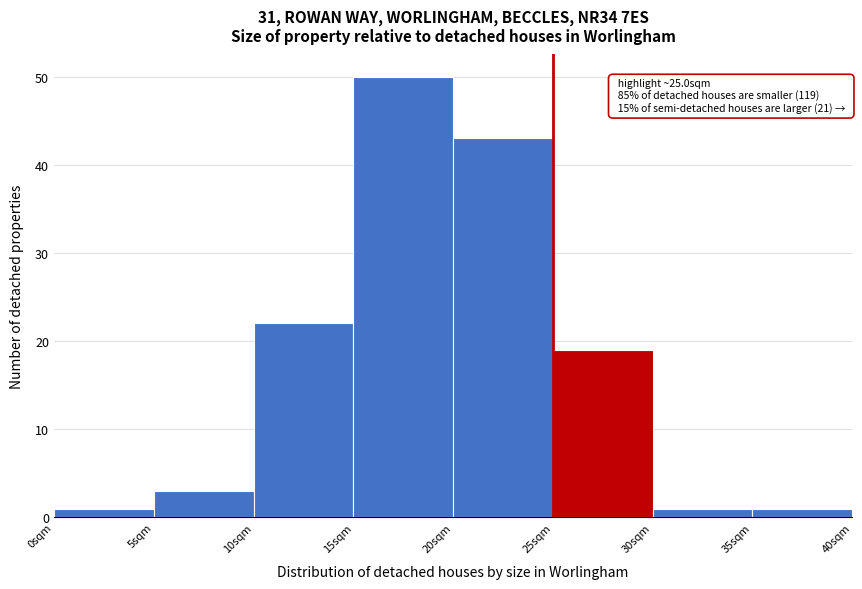

Over which range of the x-axis is the bar tallest?

15 to 20